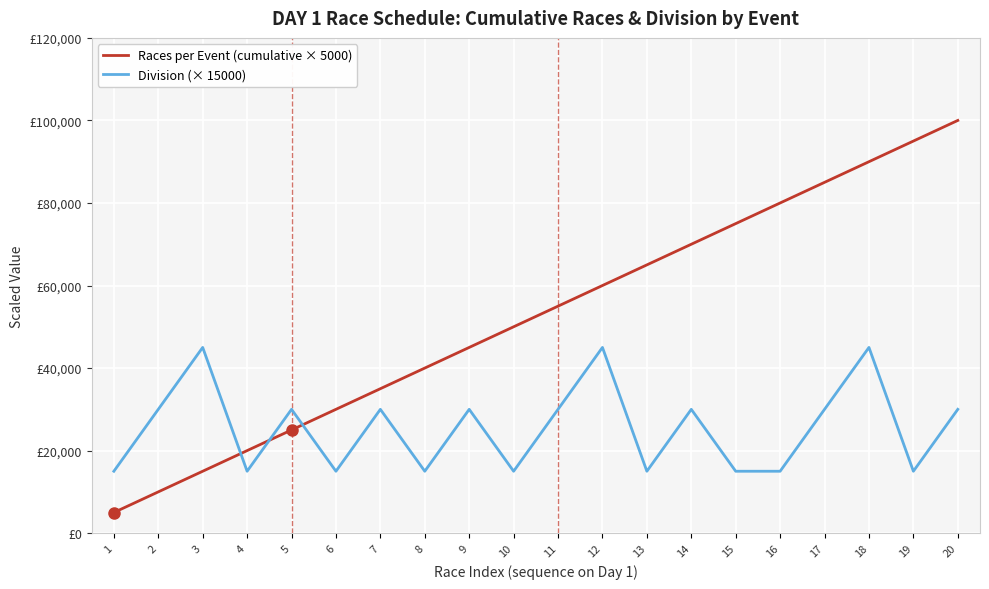

Which category has the highest value across all series?

20